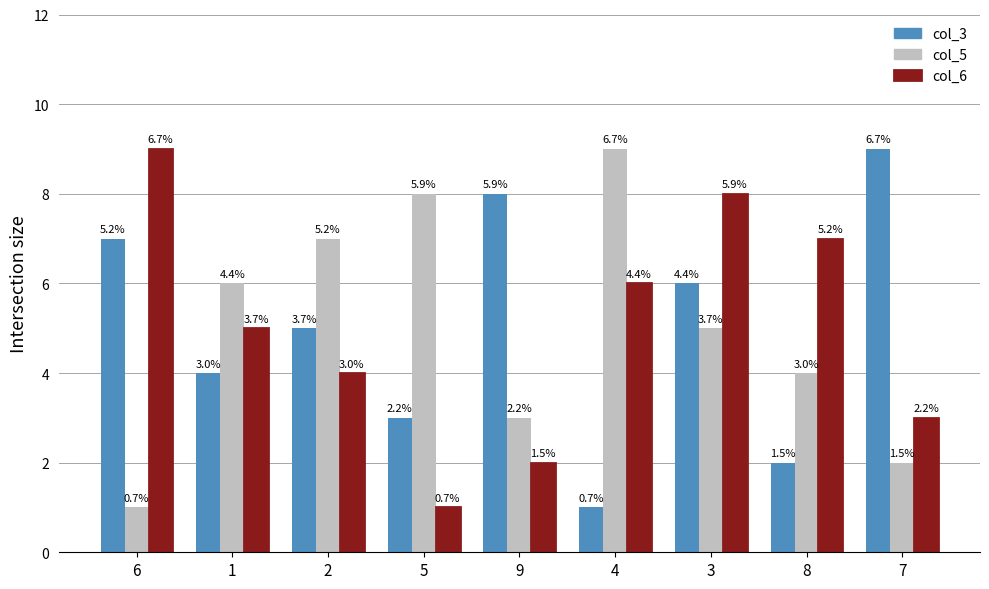

How many groups of bars are there?

9